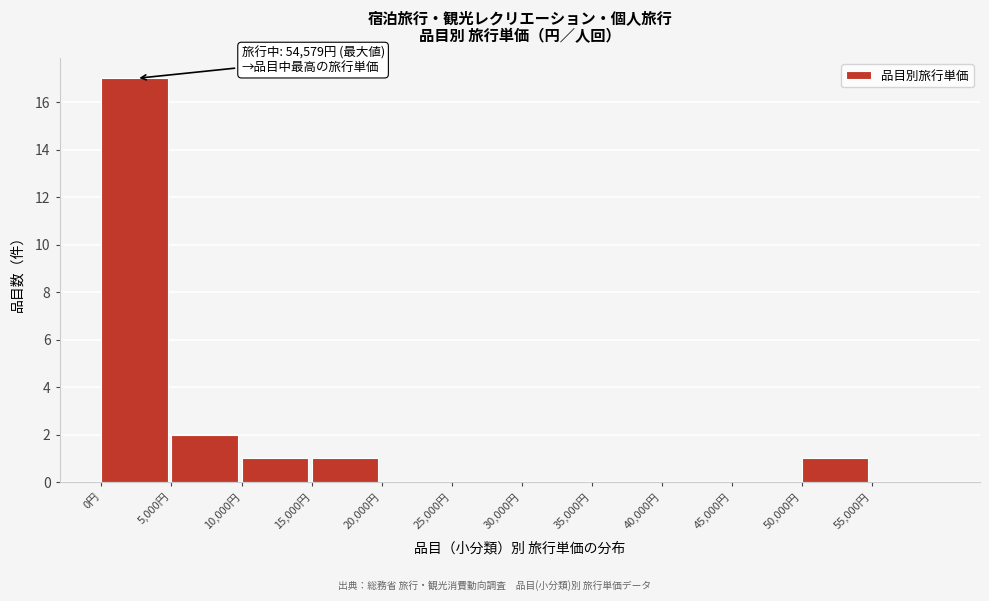

Which range on the x-axis has the tallest bar?

0 to 5000